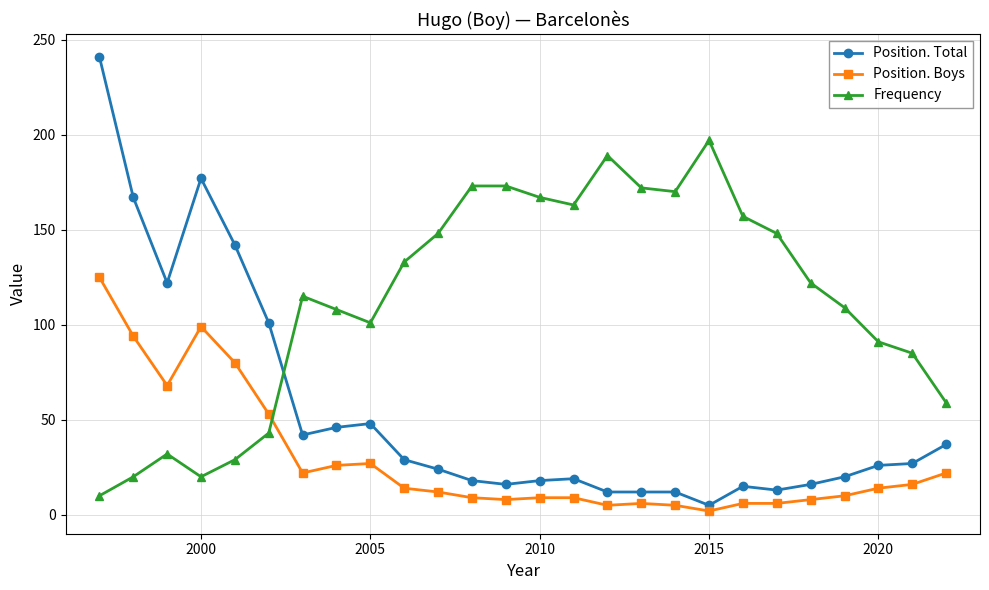

Rank the series by their average value, from lowest to highest.

Position. Boys, Position. Total, Frequency